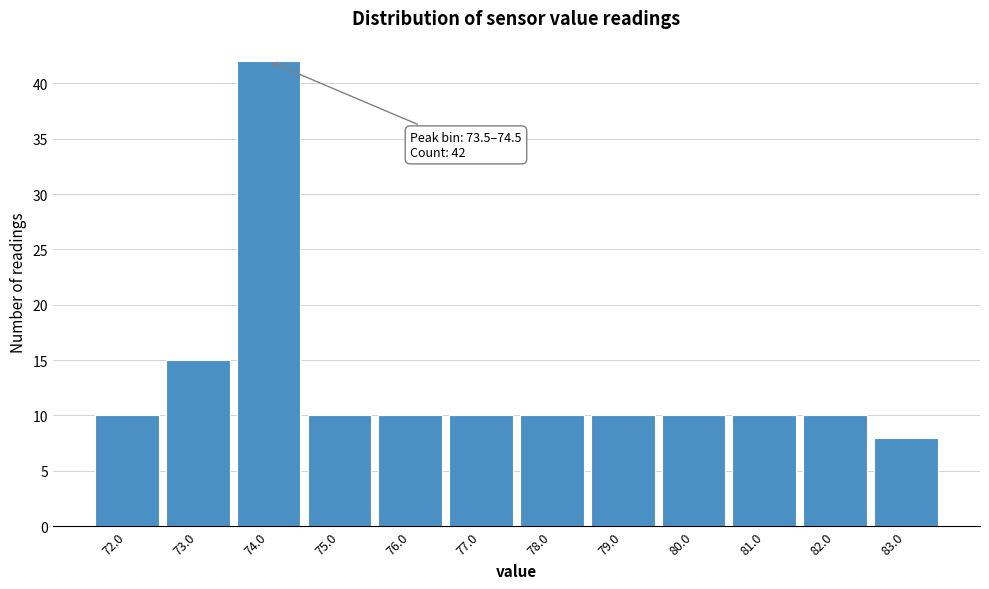

Over which range of the x-axis is the bar tallest?

73.5 to 74.5